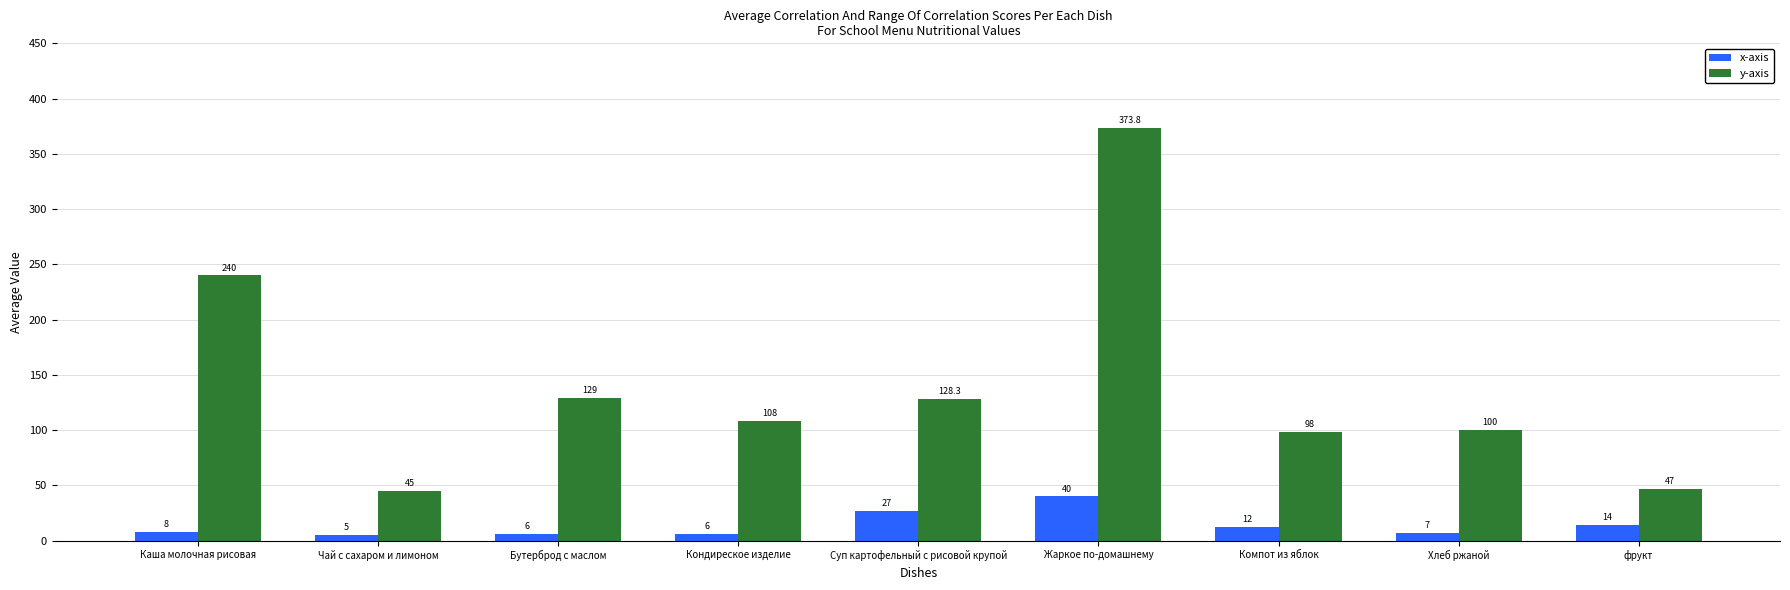

Read the x-axis value at Компот из яблок.

12.0